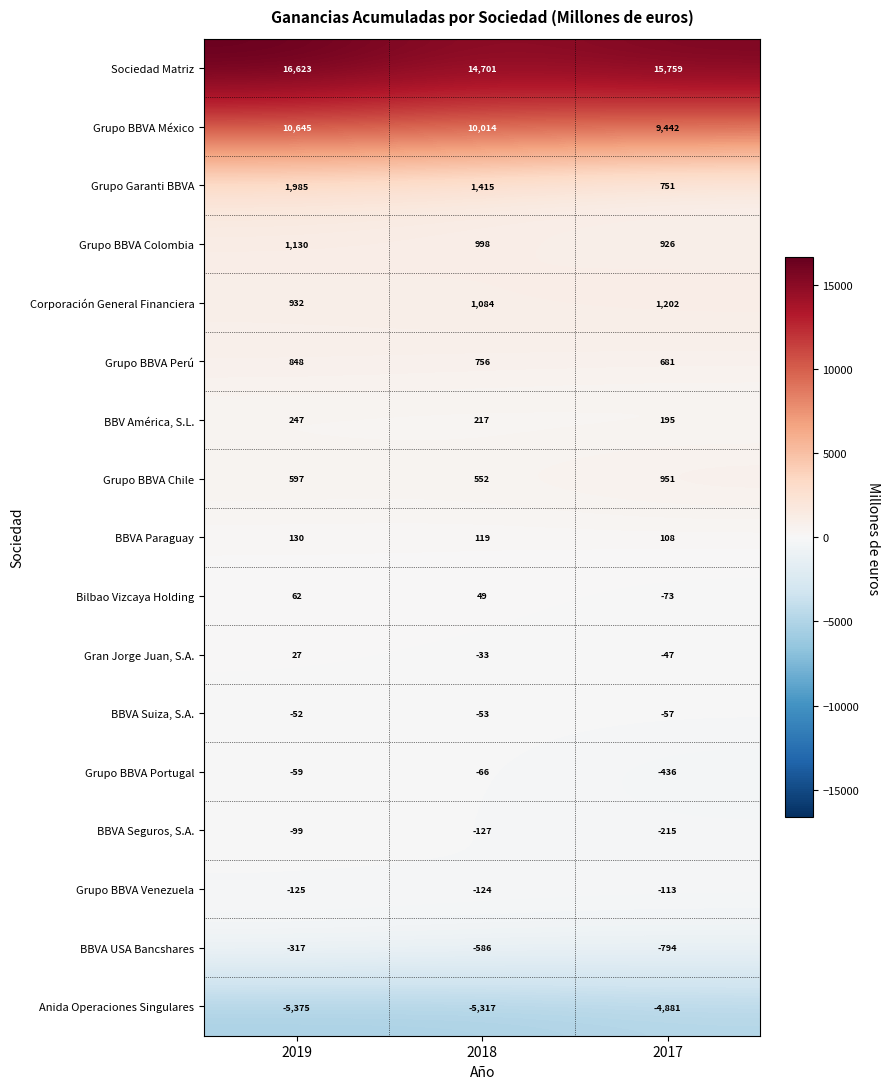

Which category has the lowest value in the Grupo Garanti BBVA series?

2017